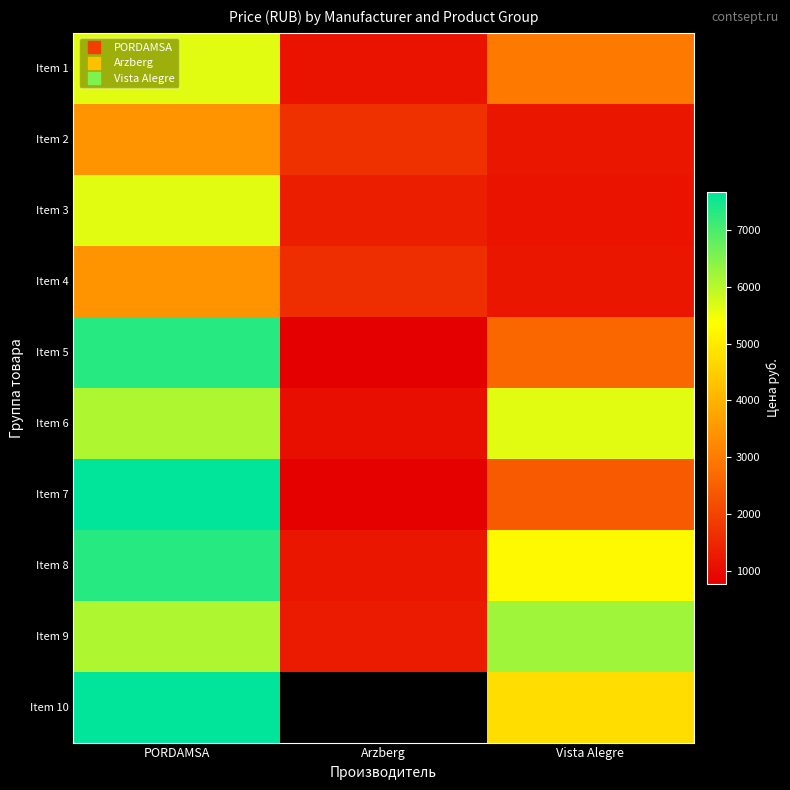

What is the sum of the Item 3 values at PORDAMSA and Arzberg?

6976.7